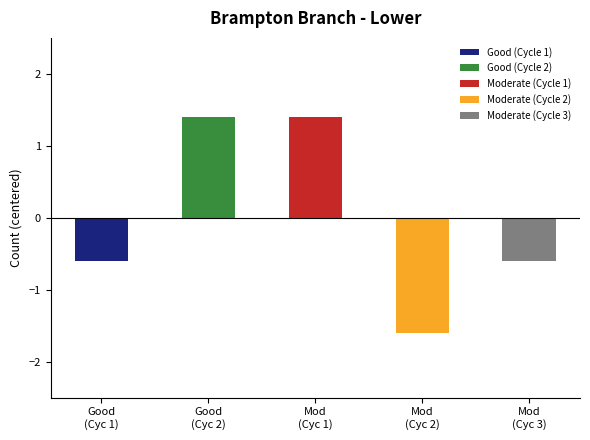

Are the bars grouped side by side (vs. stacked)?

No